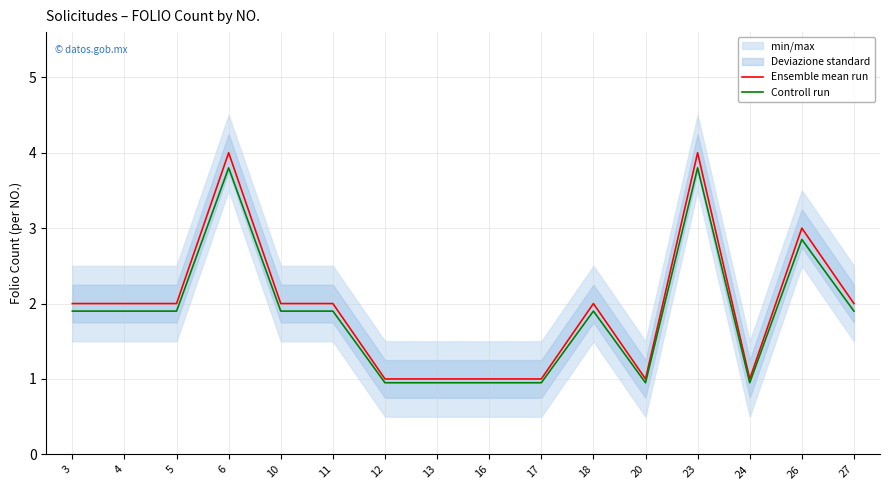

How many data points does each series have?

16